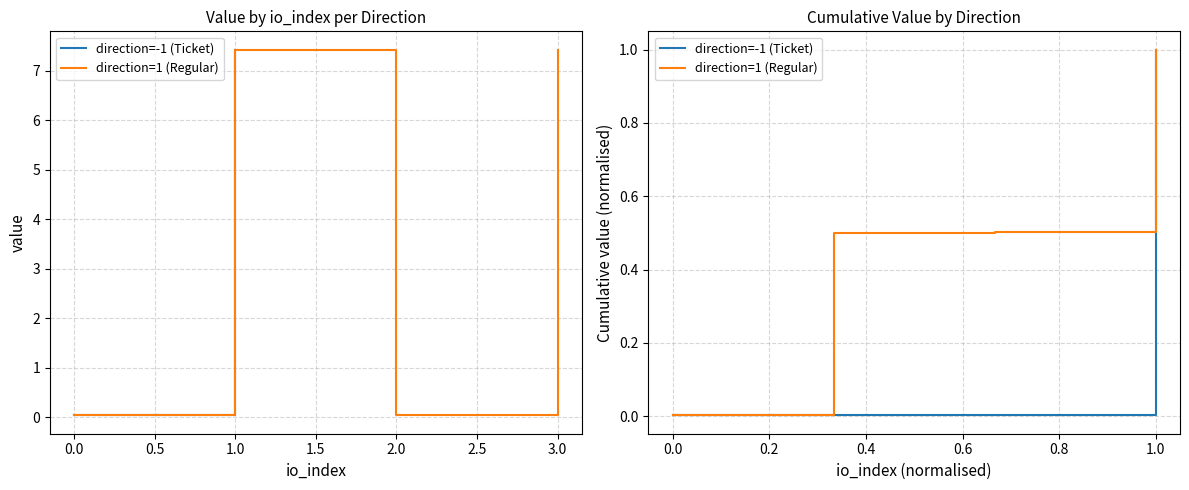

Does the chart have visible grid lines?

Yes